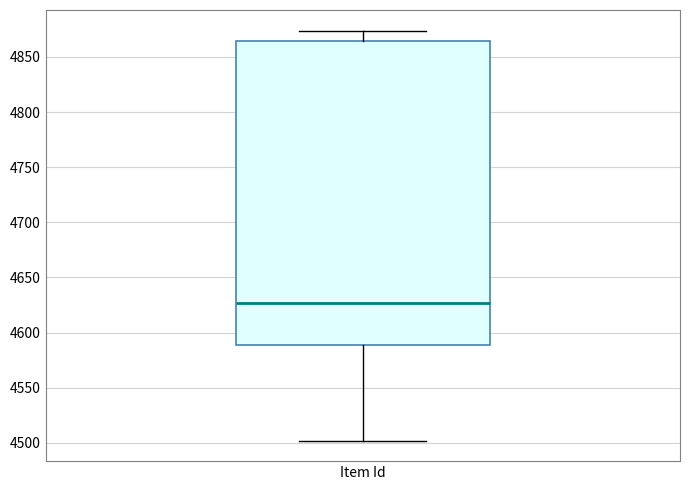

Read this box plot against the y-axis: the position of the median line, the range covered by the box, and the ends of both whiskers. The values are not printed on the chart, so give them approximately, as read against the axis.

median 4625, box 4590 to 4865, whiskers 4500 to 4875